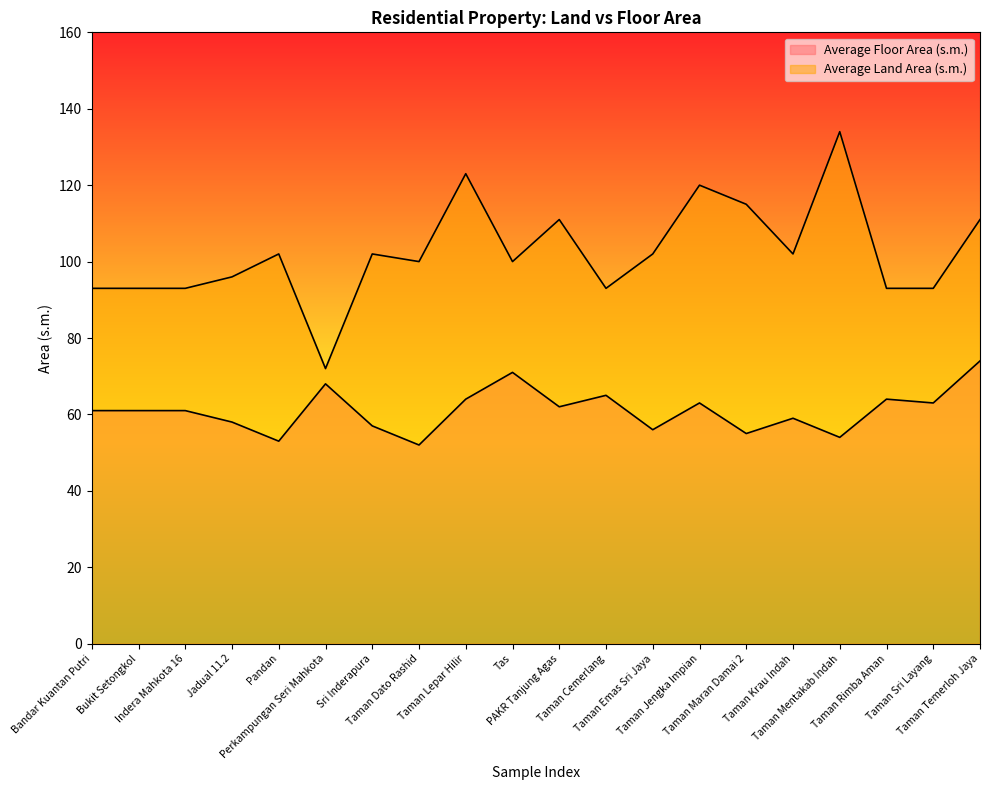

Read the Average Floor Area (s.m.) value at Perkampungan Seri Mahkota.

68